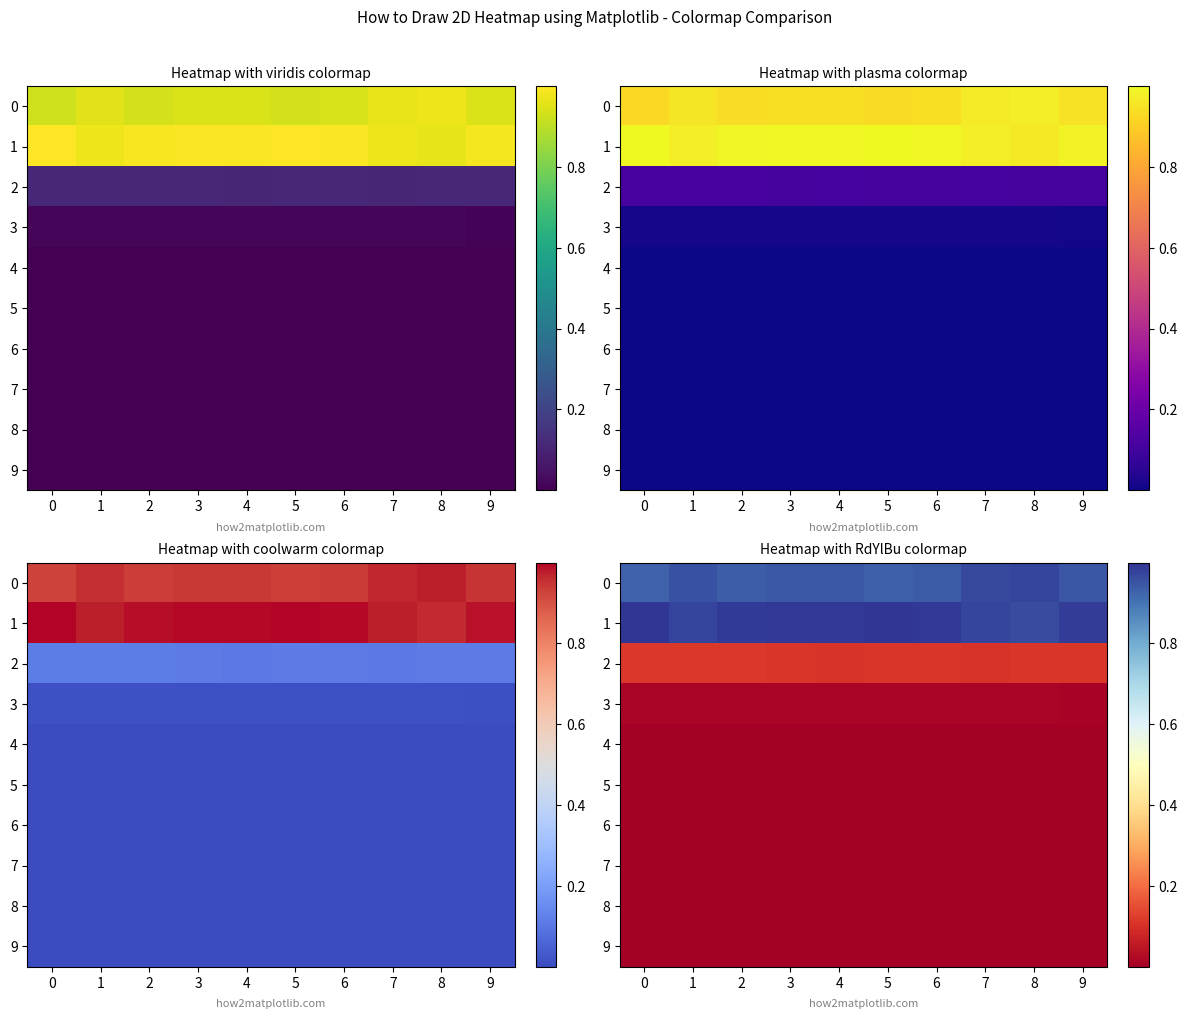

At which category is the sum across all series the highest?

7